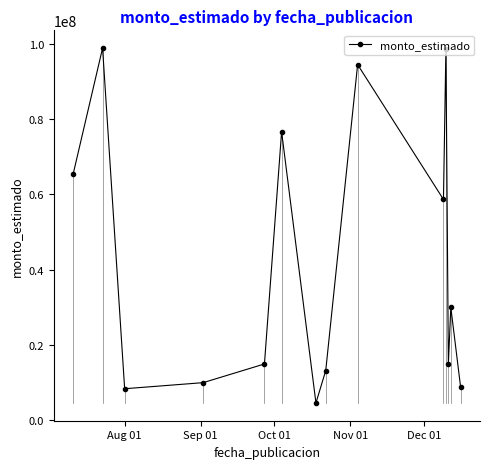

True or false: there are more than 0 points higher than both neighbors.

True